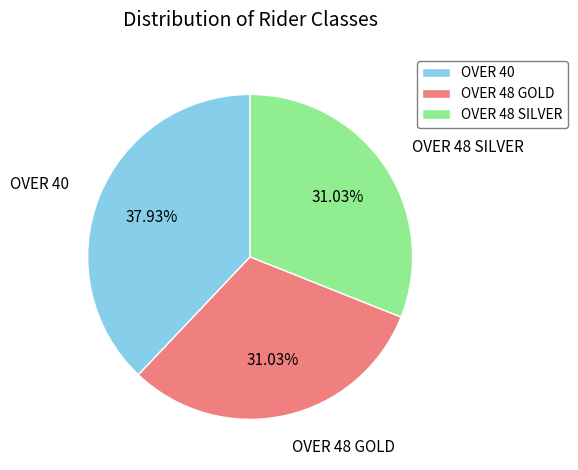

Count the number of slices in the pie.

3